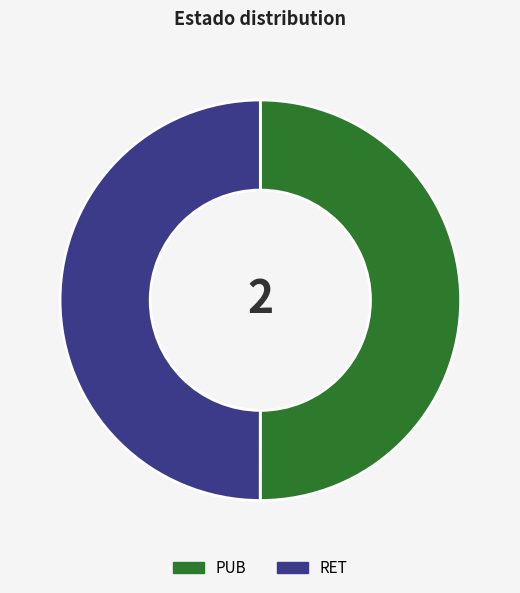

The PUB slice represents 50% of the pie. True or false?

True